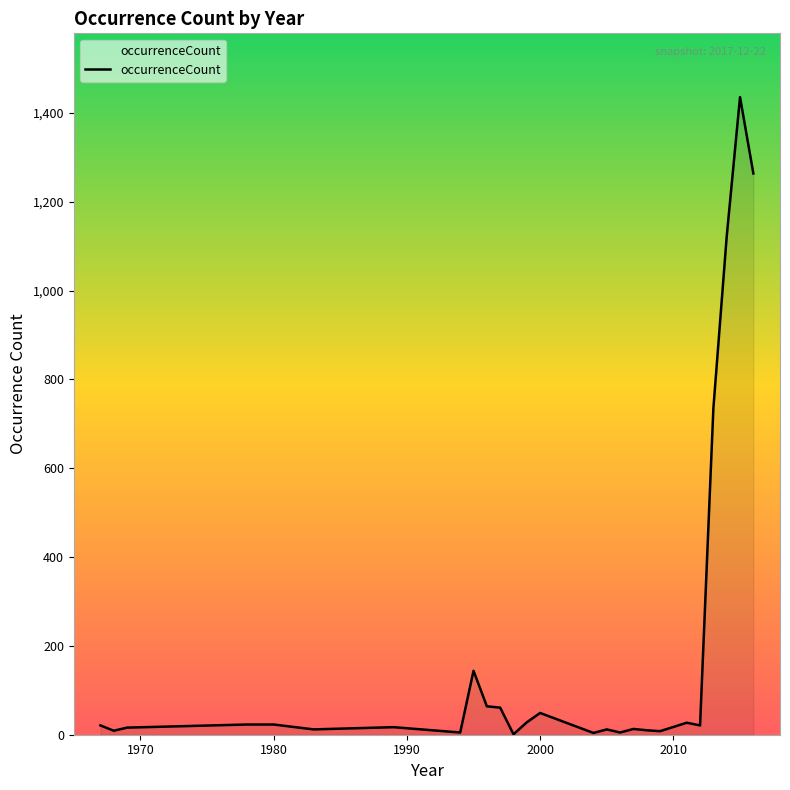

How many values are below 21?

12